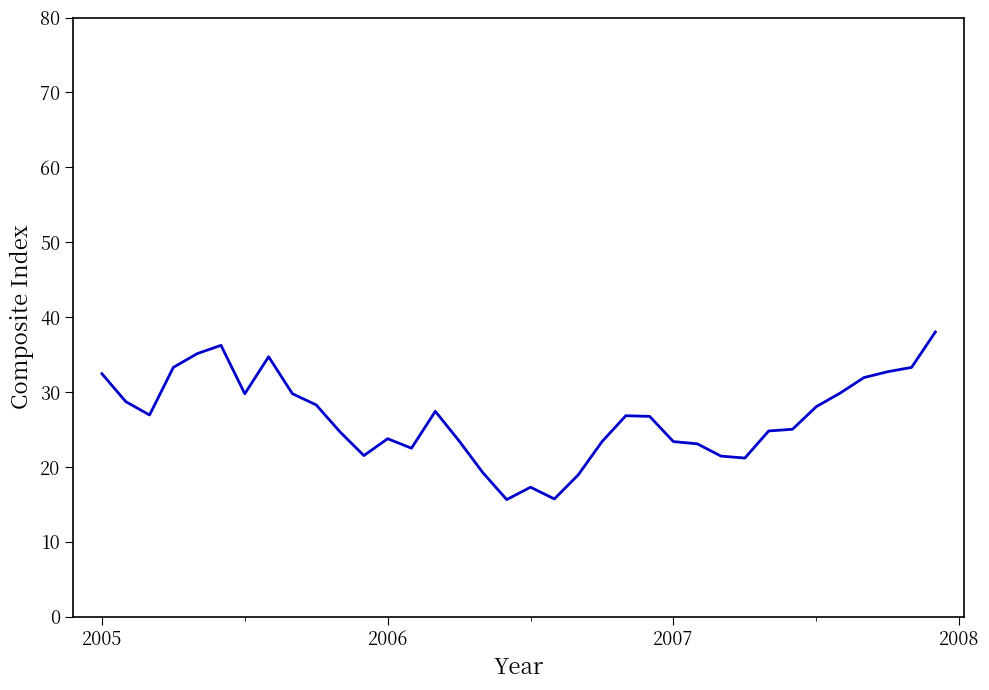

What is the difference between the maximum and minimum values?

22.4